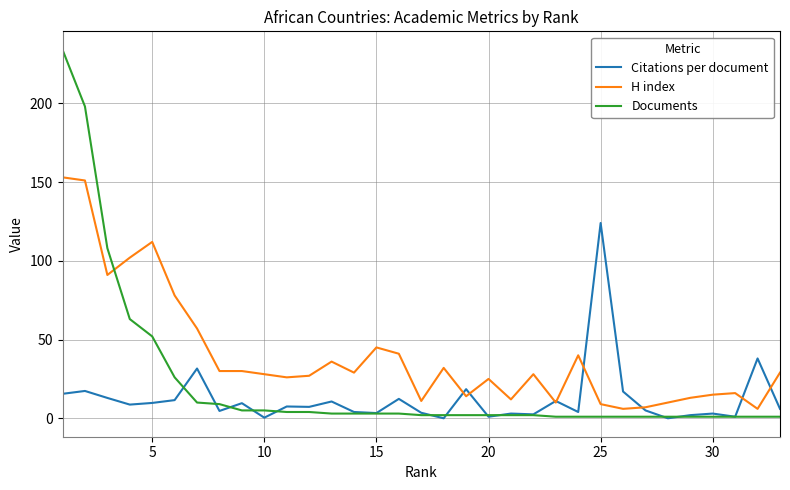

Which series has the widest spread of values?

Documents